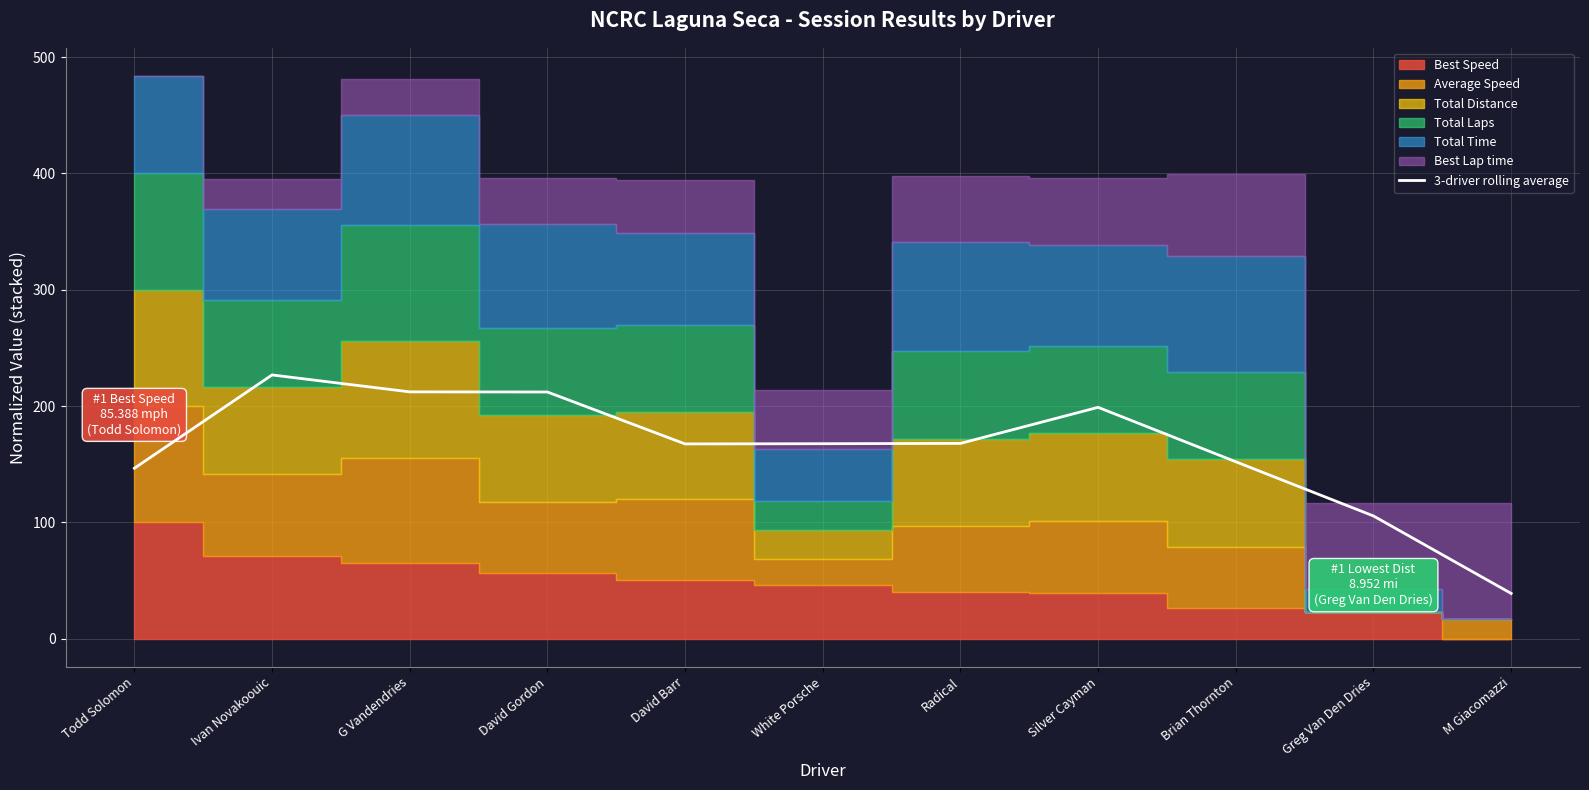

What is the label of the 7th point from the right?

David Barr